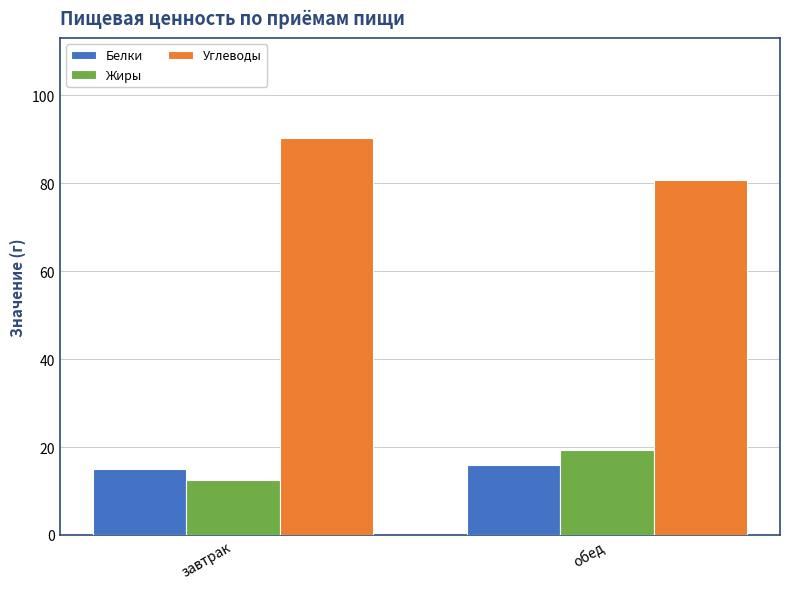

At which label is Белки closest to 15?

завтрак